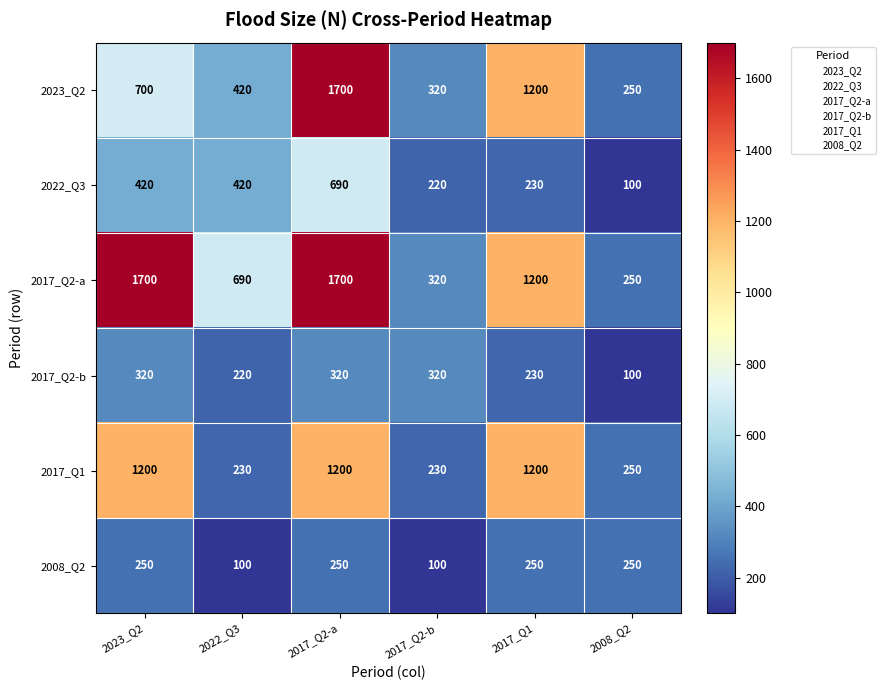

Read the 2008_Q2 value at 2008_Q2.

250